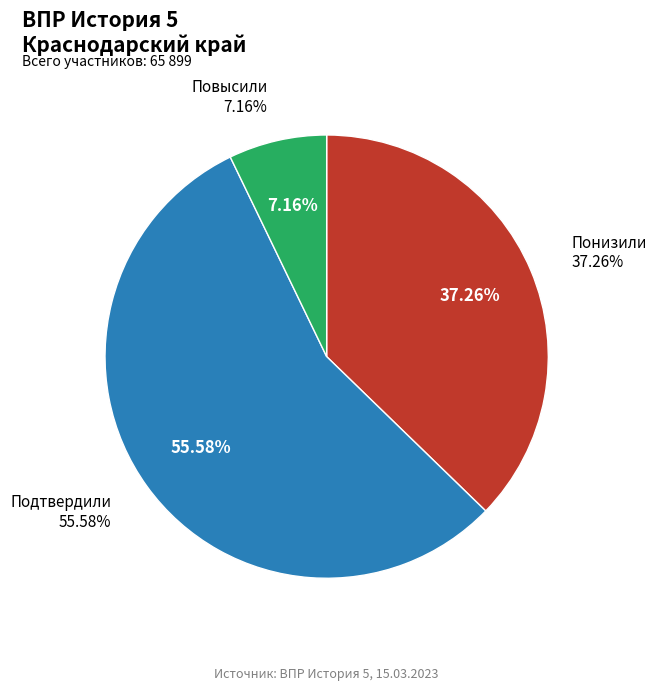

What percentage do Понизили and Подтвердили together represent?

92.8%